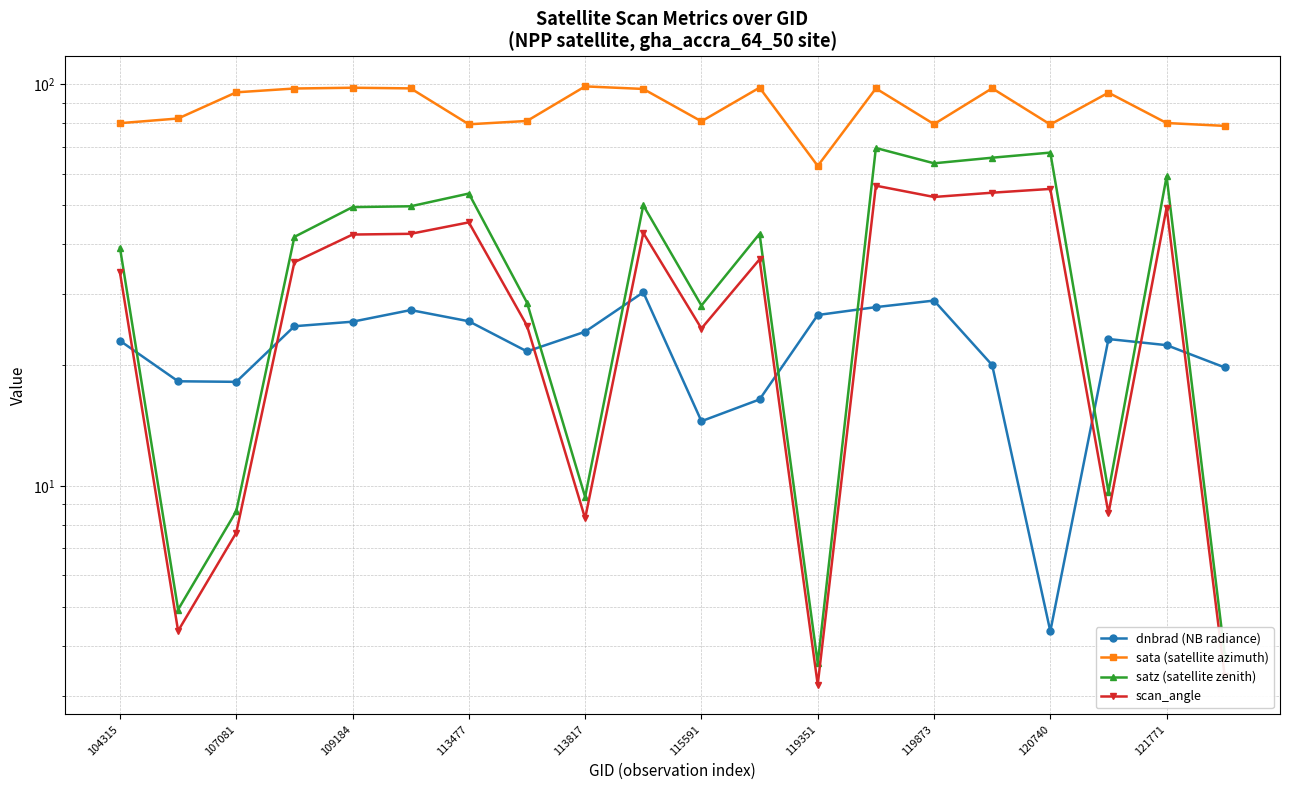

Is it true that dnbrad (NB radiance) equals 33.8 at 119873?

False